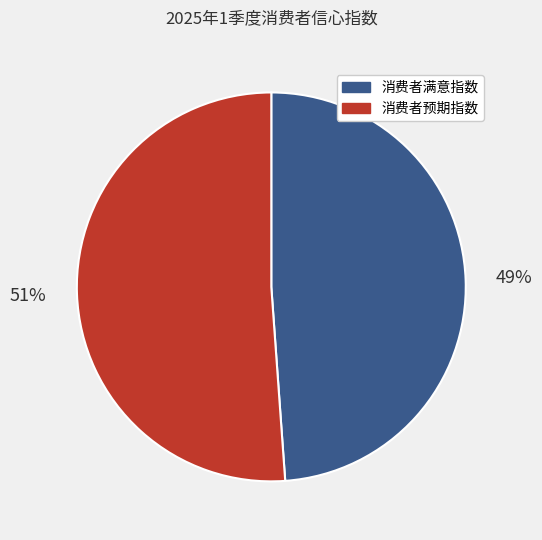

Is there a majority slice in this chart?

Yes